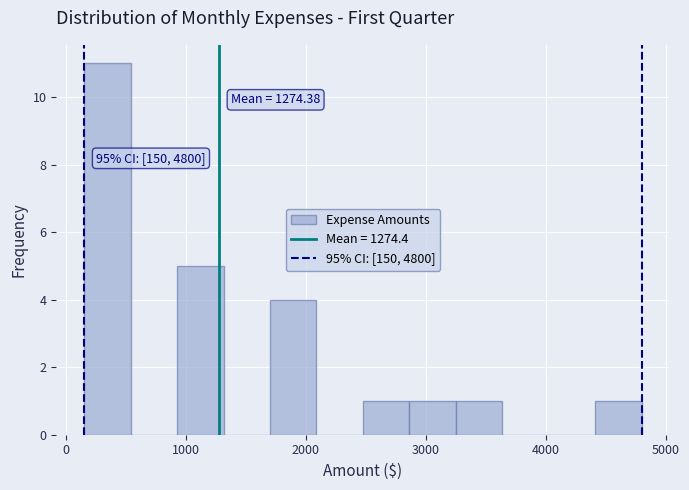

Around what value on the x-axis is the tallest bar? Give the approximate position of its centre, as read against the axis.

300